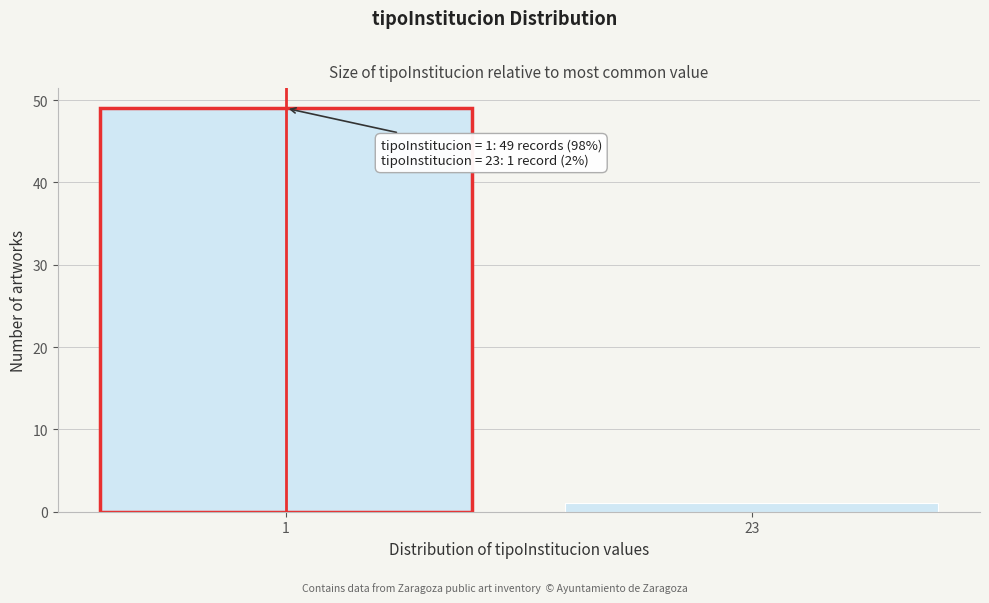

Reading left to right, list all the values displayed in this chart.

49	1